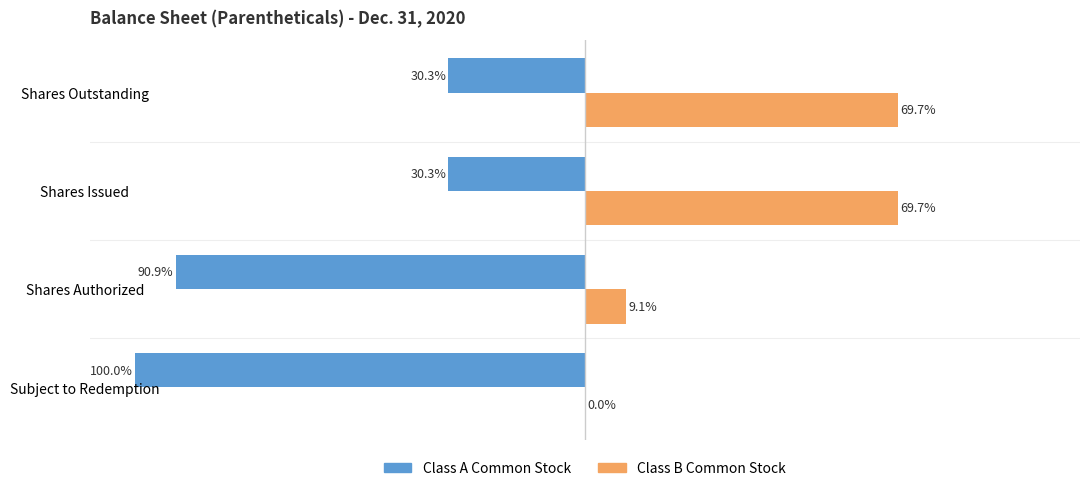

Is the value of Class B Common Stock at Shares Outstanding greater than the value of Class A Common Stock at Shares Authorized?

Yes